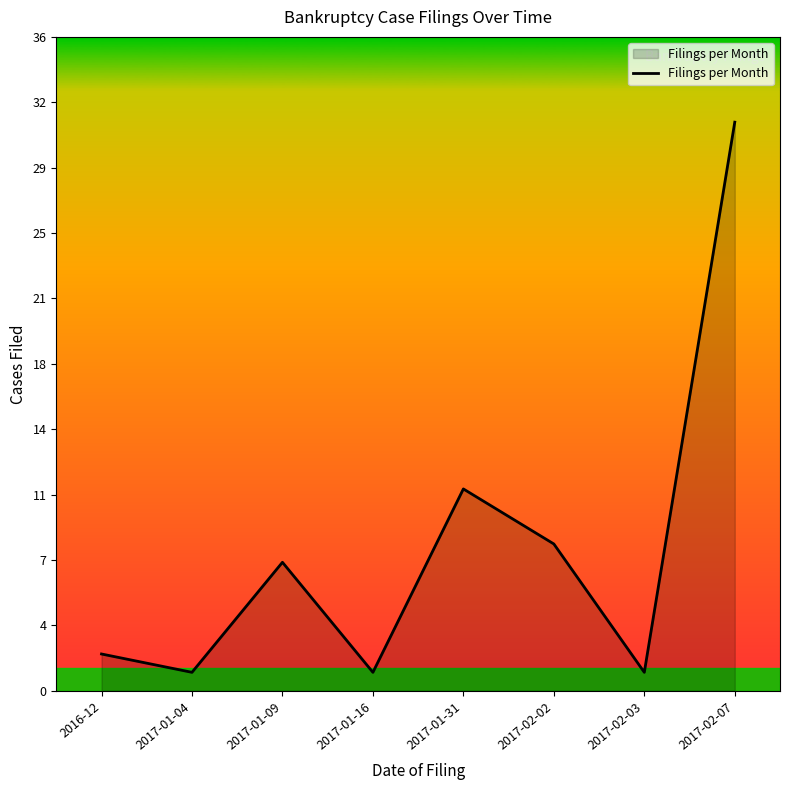

Is this an area chart (filled region under the line)?

Yes